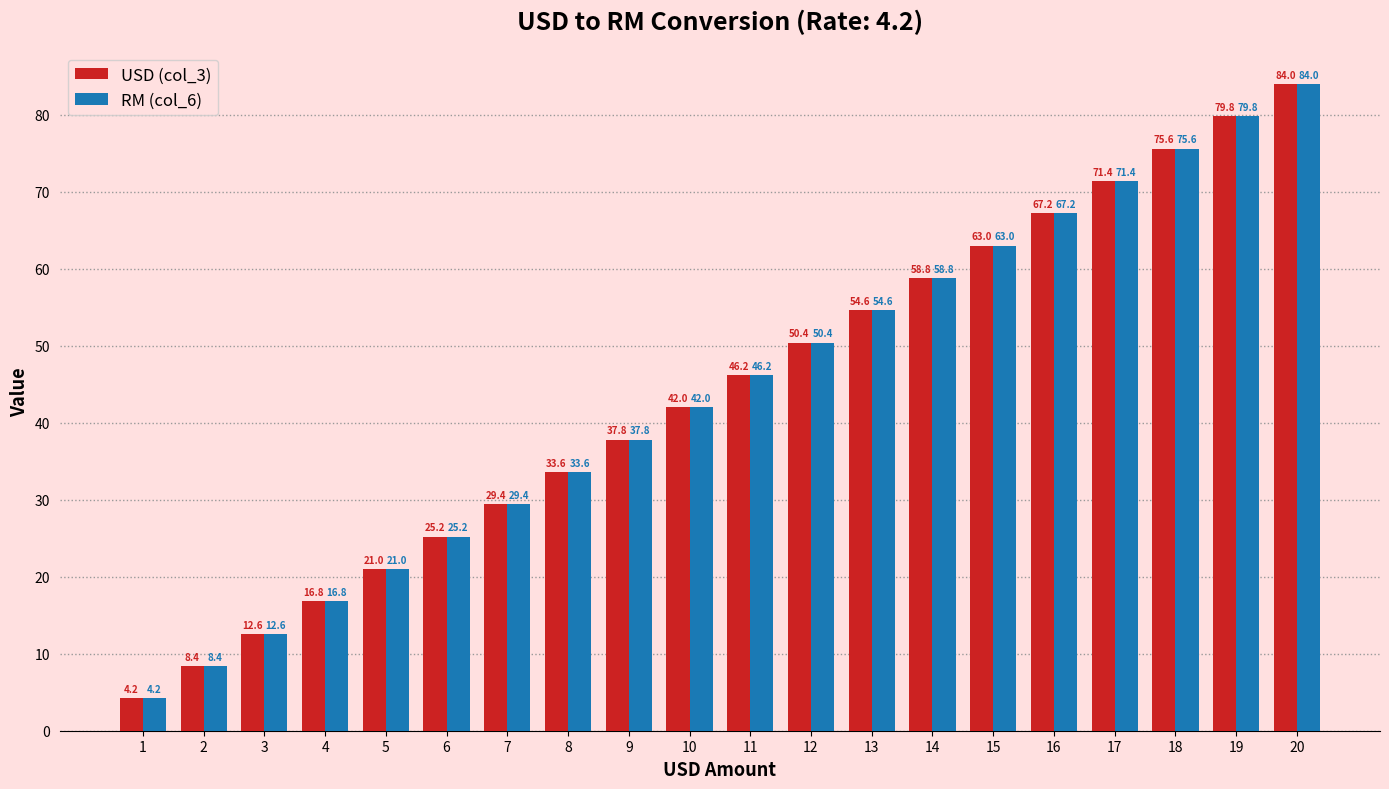

Is it true that USD (col_3) equals 14.7 at 14?

False